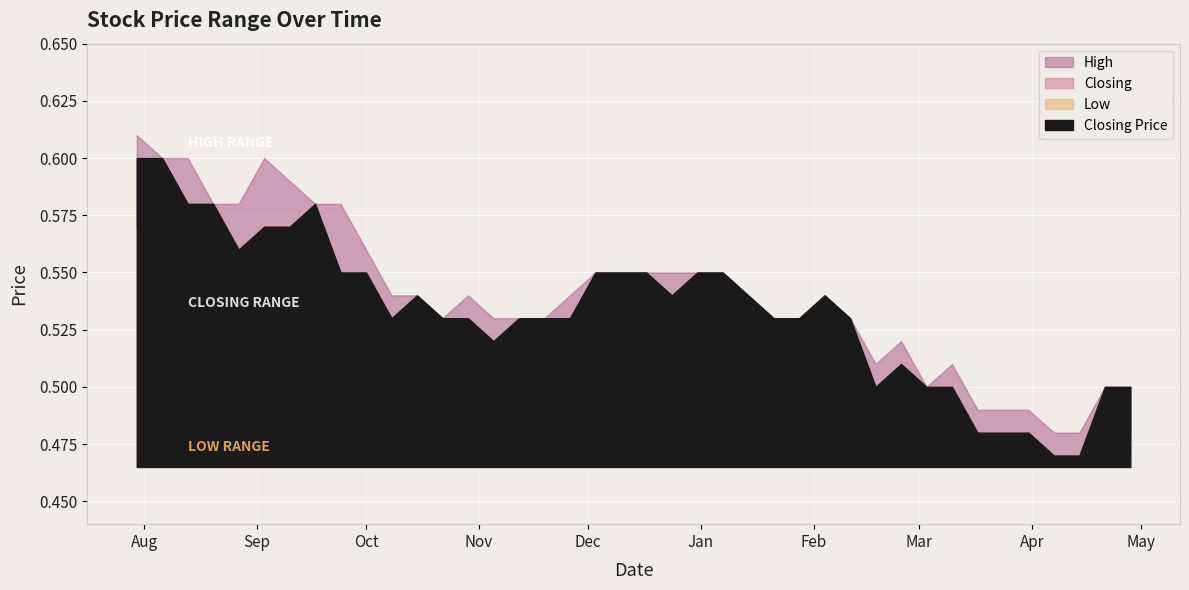

True or false: Low has a value of 0.1 at 31/12/2023.

False